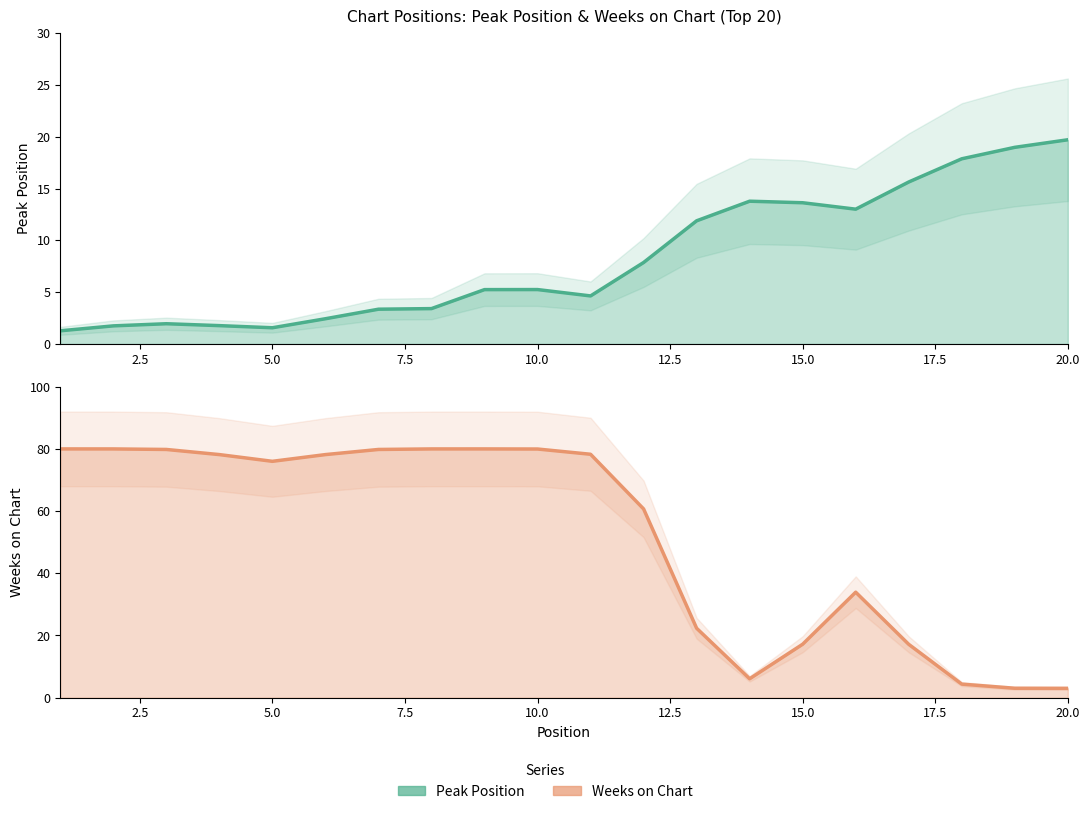

Is the value of Weeks on Chart at 18 greater than the value of Peak Position at 19?

No